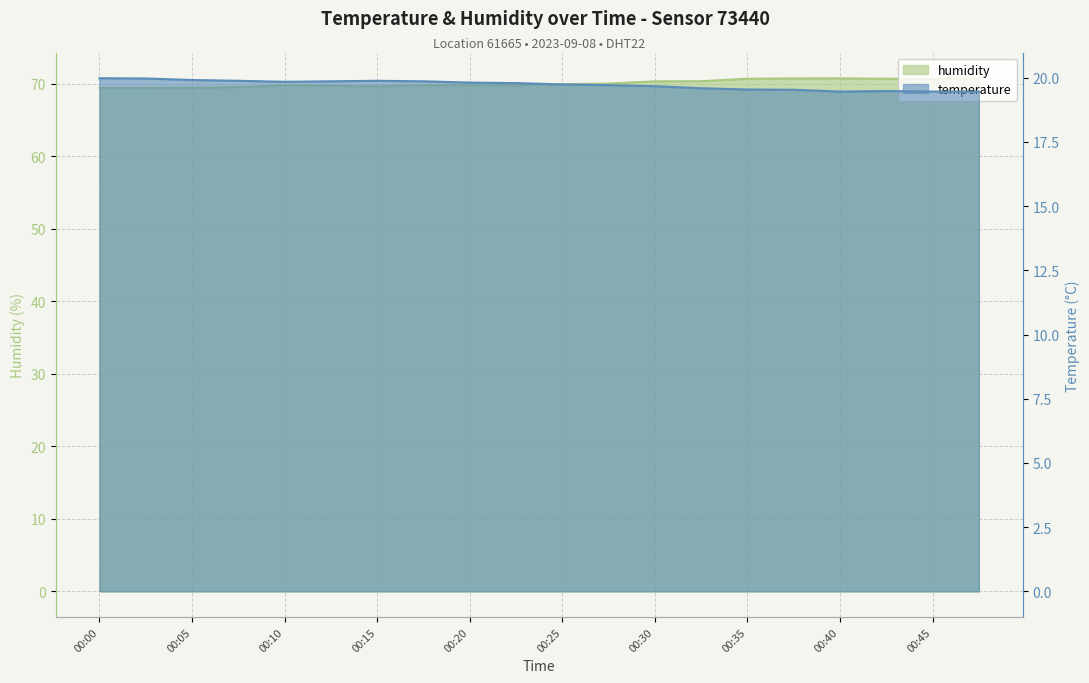

True or false: temperature and humidity intersect in this chart.

False